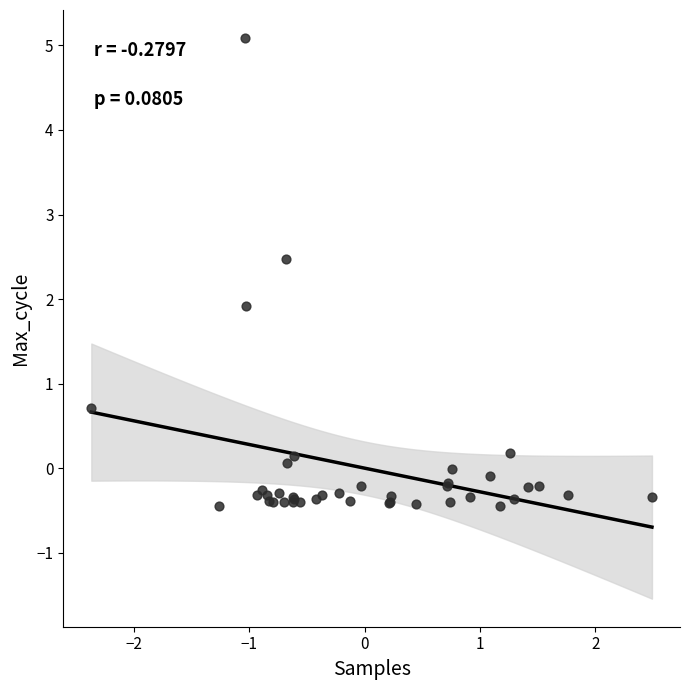

What Y value in the scatter plot is closest to 2?

1.9